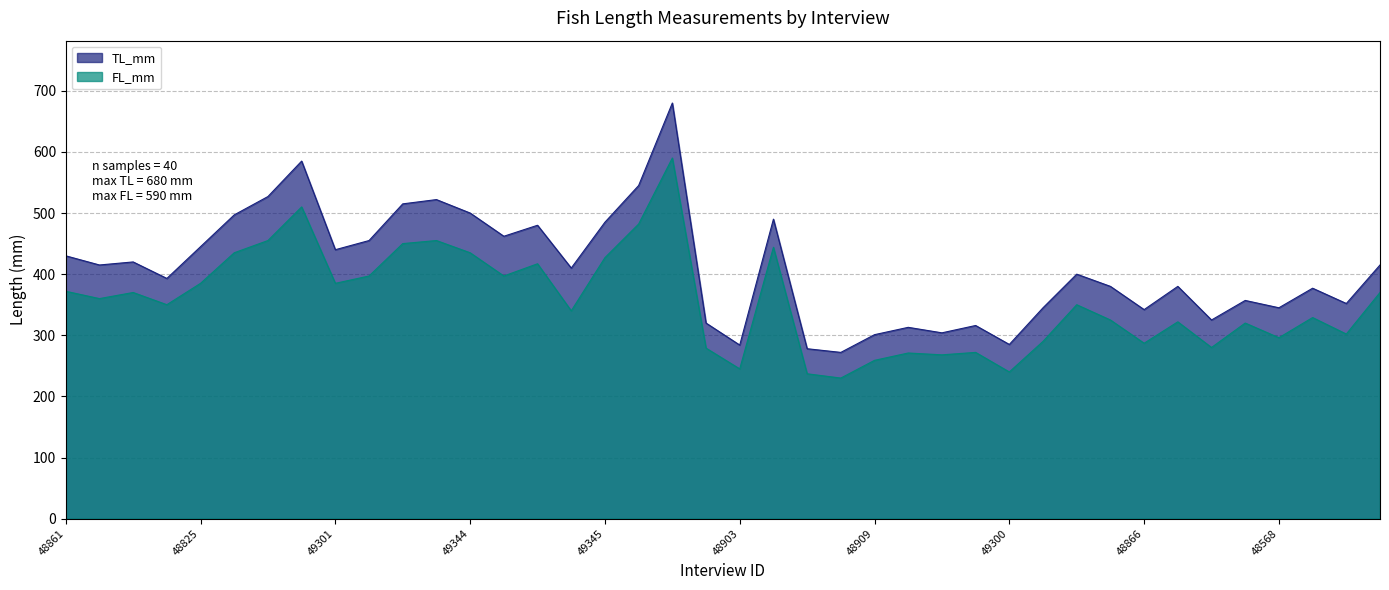

True or false: FL_mm has more than 2 interior local peaks.

True